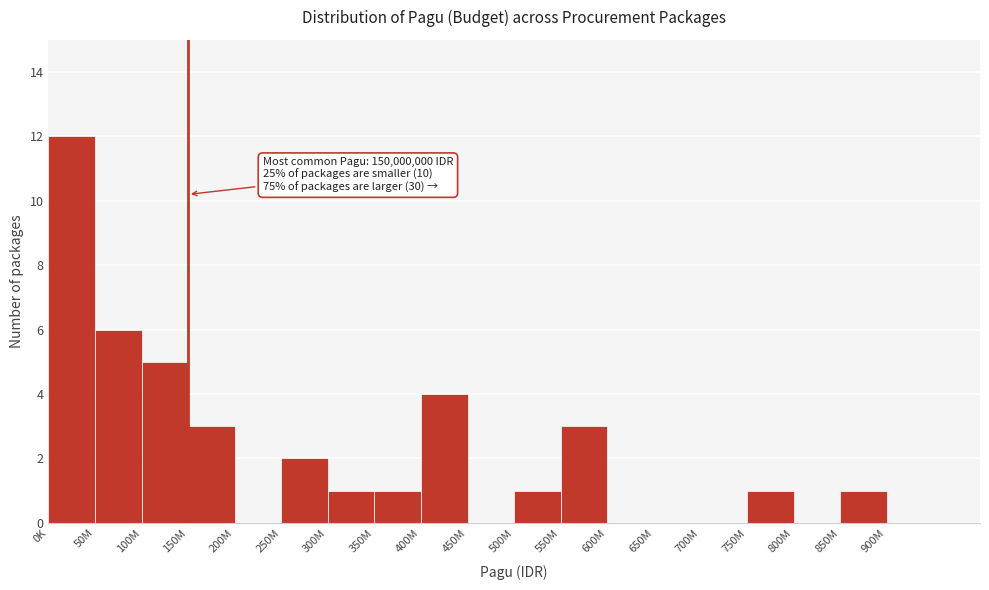

Reading right to left, extract all data points from this chart.

900M=0	850M=1	800M=0	750M=1	700M=0	650M=0	600M=0	550M=3	500M=1	450M=0	400M=4	350M=1	300M=1	250M=2	200M=0	150M=3	100M=5	50M=6	0K=12